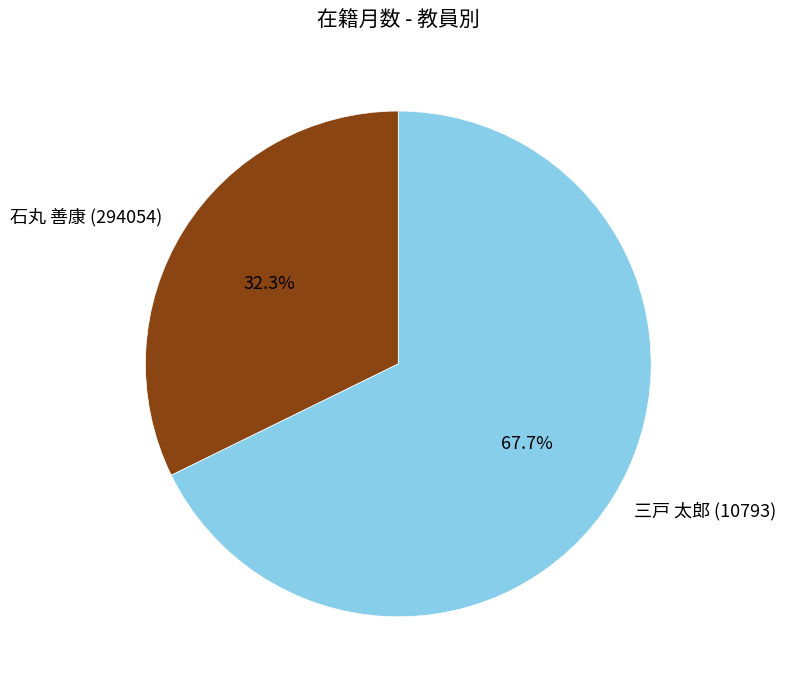

What portion of the pie excludes 三戸 太郎 (10793)?

32.3%